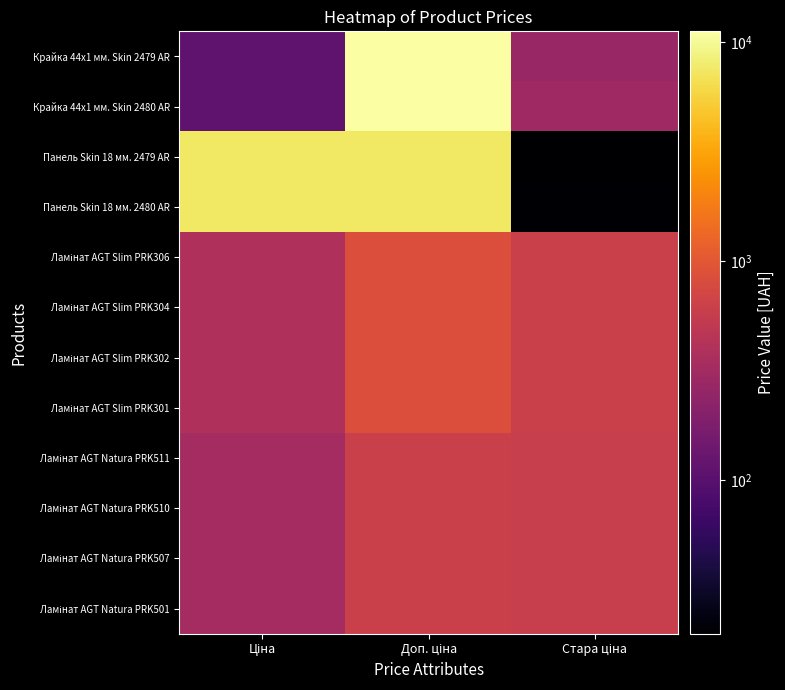

List the series in order of their peak value, highest first.

Крайка 44x1 мм. Skin 2479 AR, Крайка 44x1 мм. Skin 2480 AR, Панель Skin 18 мм. 2479 AR, Панель Skin 18 мм. 2480 AR, Ламінат AGT Slim PRK306, Ламінат AGT Slim PRK304, Ламінат AGT Slim PRK302, Ламінат AGT Slim PRK301, Ламінат AGT Natura PRK511, Ламінат AGT Natura PRK510, Ламінат AGT Natura PRK507, Ламінат AGT Natura PRK501